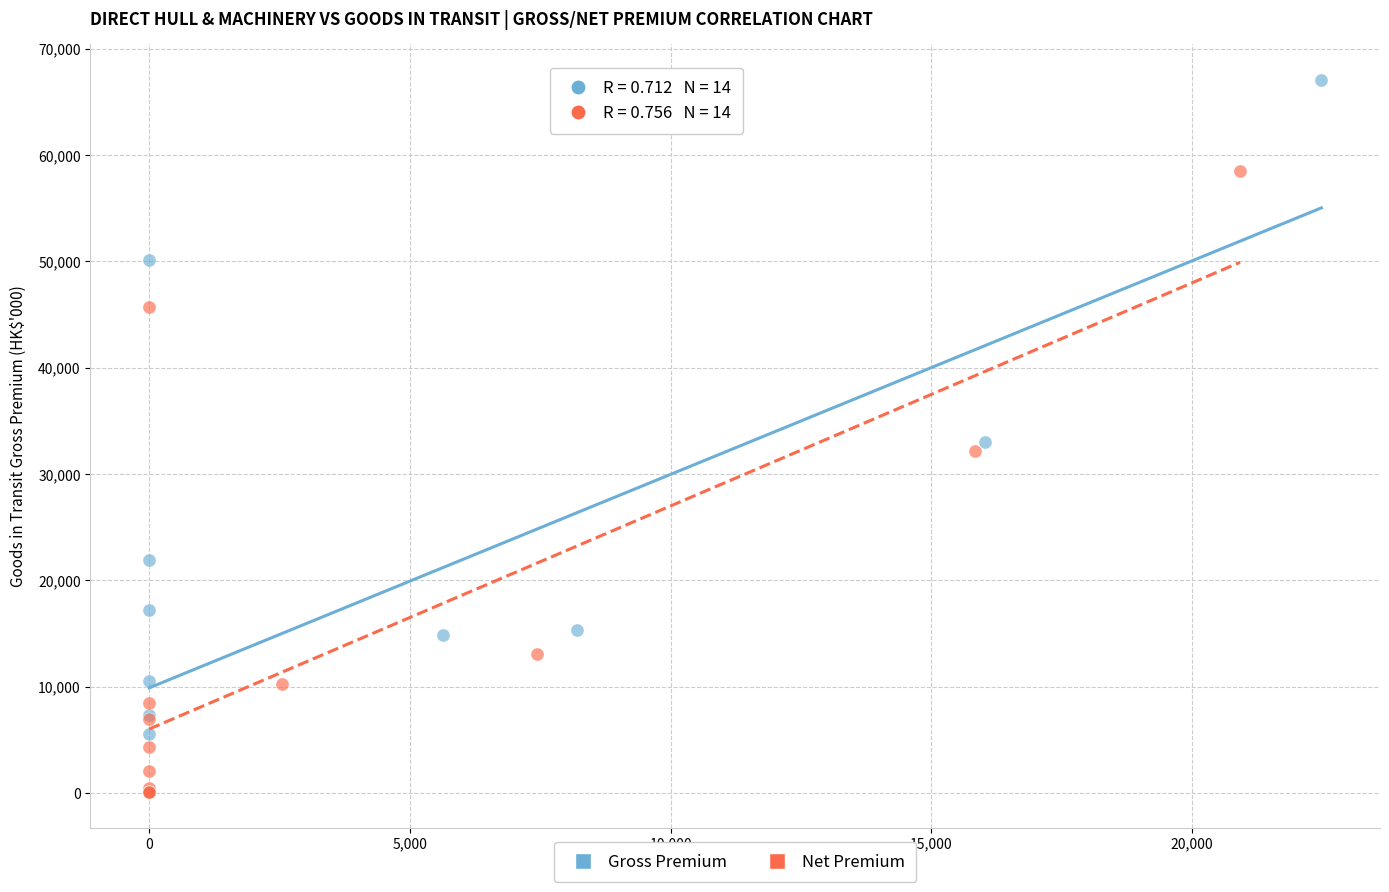

What are all the series names shown in the legend?

Gross Premium, Net Premium